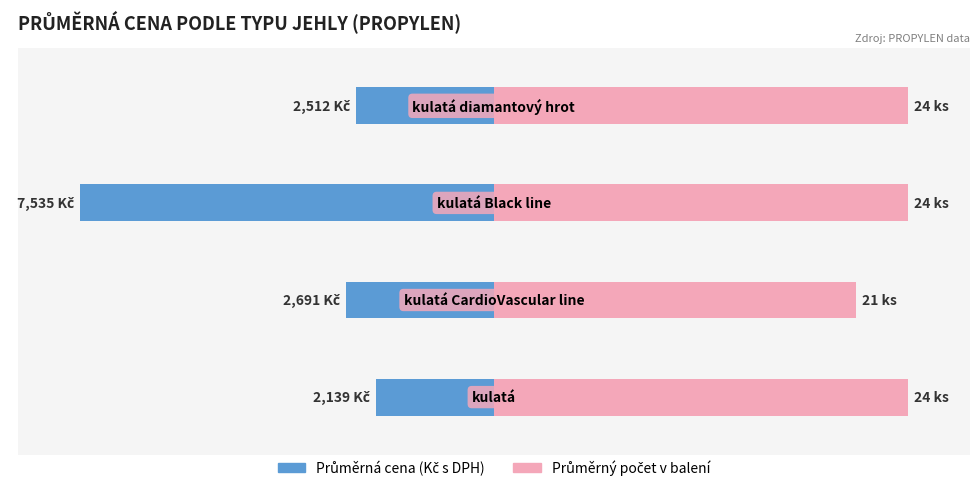

The value of Průměrná cena (Kč s DPH) at 0 is -37.5. True or false?

False